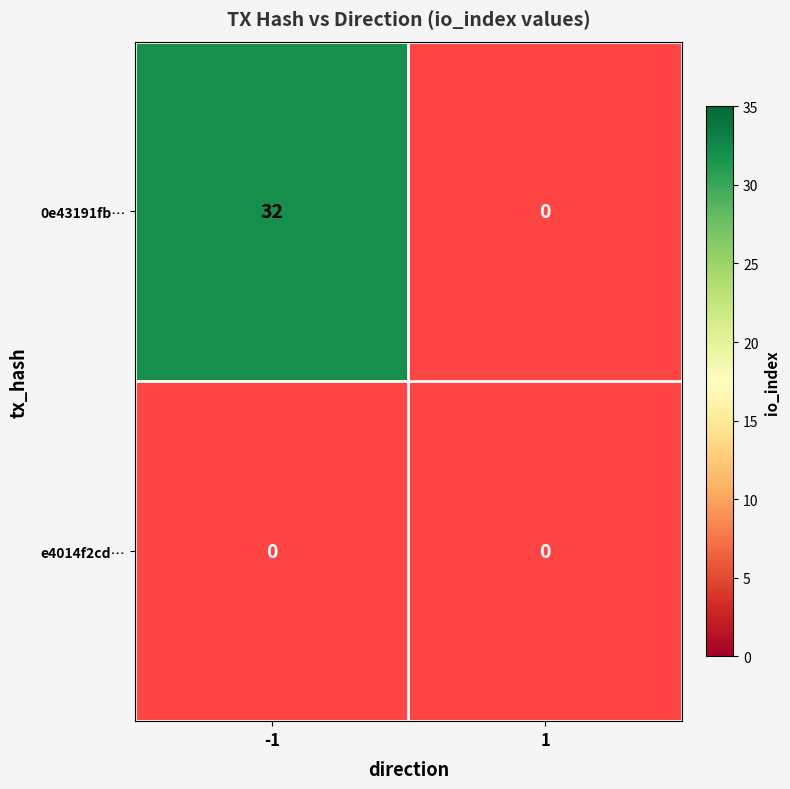

Which category has the lowest value in the e4014f2cde06b3482bb0475c56cacc83f9c50b4 series?

-1